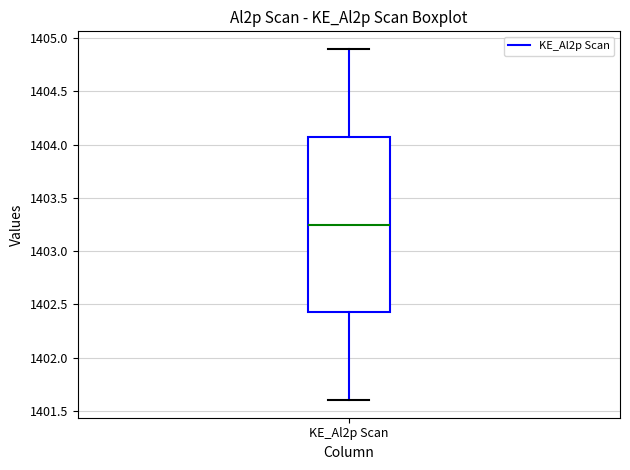

Read this box plot against the y-axis: the position of the median line, the range covered by the box, and the ends of both whiskers. The values are not printed on the chart, so give them approximately, as read against the axis.

median 1403.25, box 1402.45 to 1404.10, whiskers 1401.60 to 1404.90